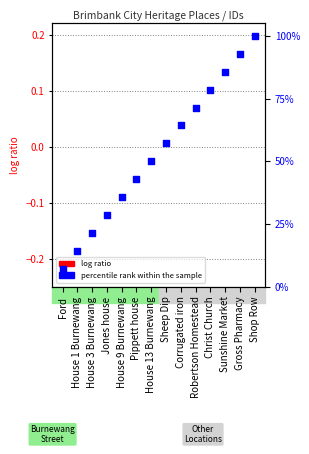

Which series has the widest spread of Y values?

percentile rank within the sample